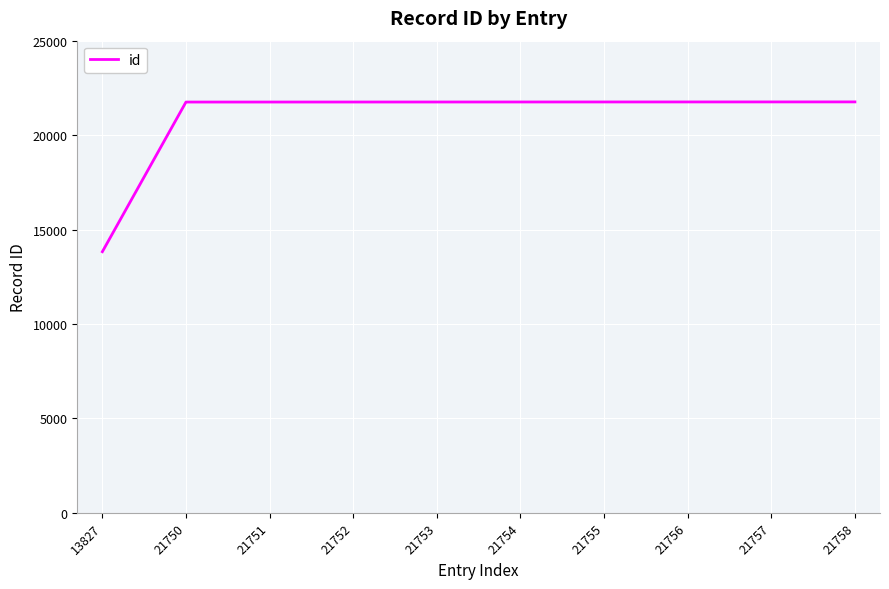

Does the chart display data point markers on the line(s)?

No